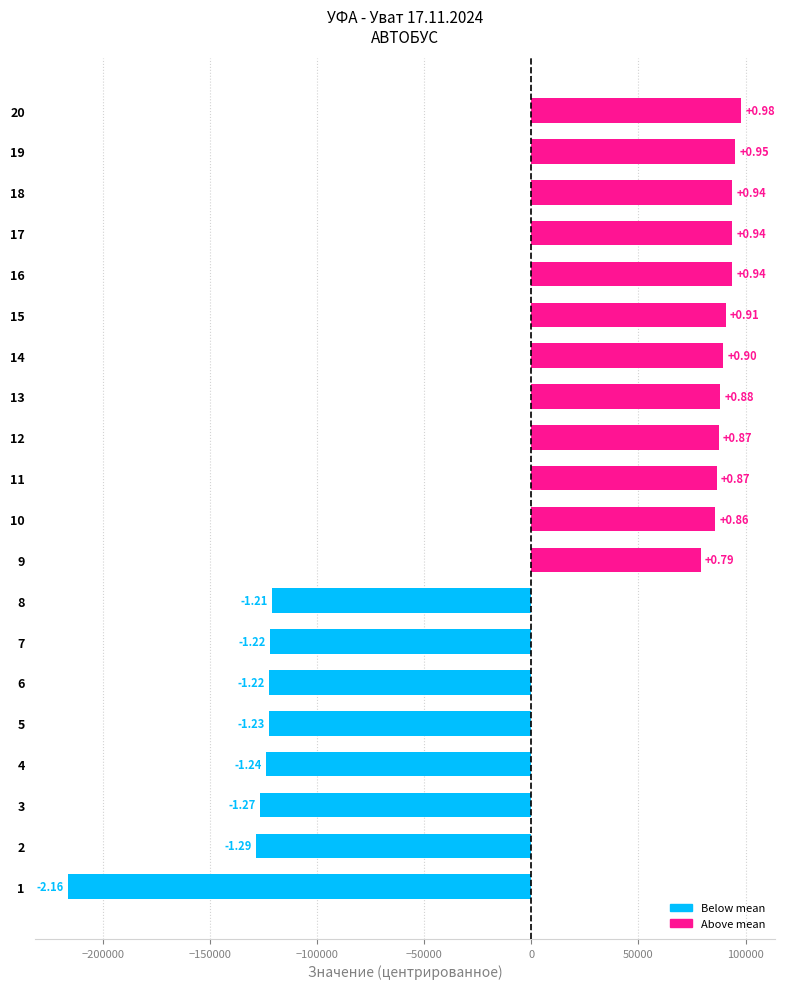

What is the smallest value displayed?

-216055